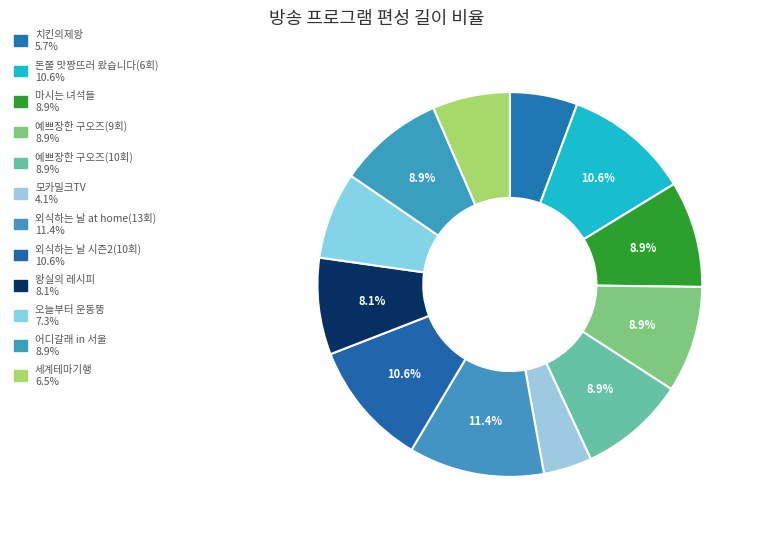

What is the smallest slice in the pie chart?

모카밀크TV